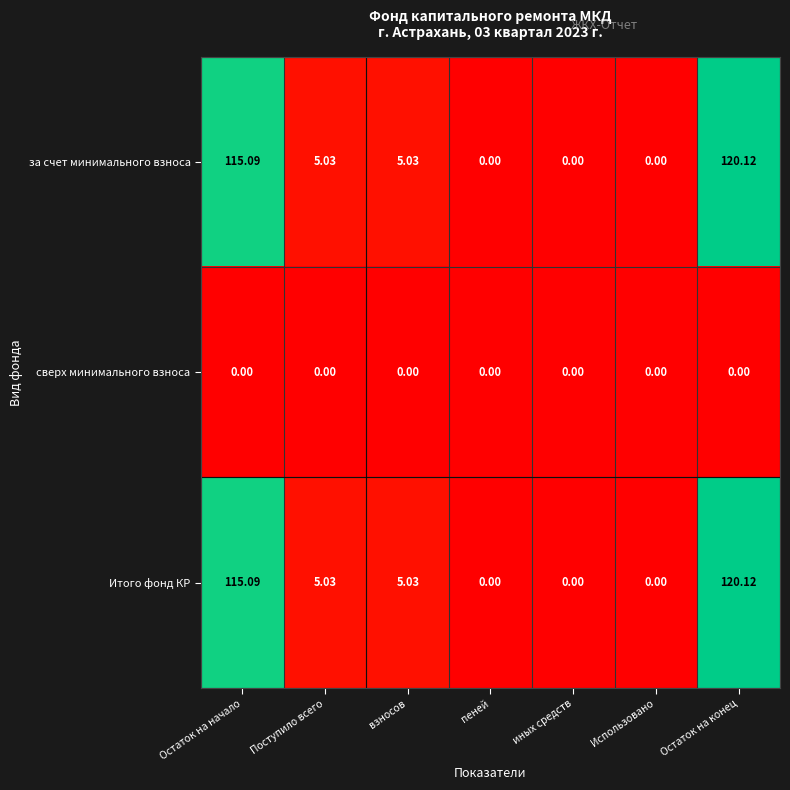

At which category is the sum across all series the highest?

Остаток на конец